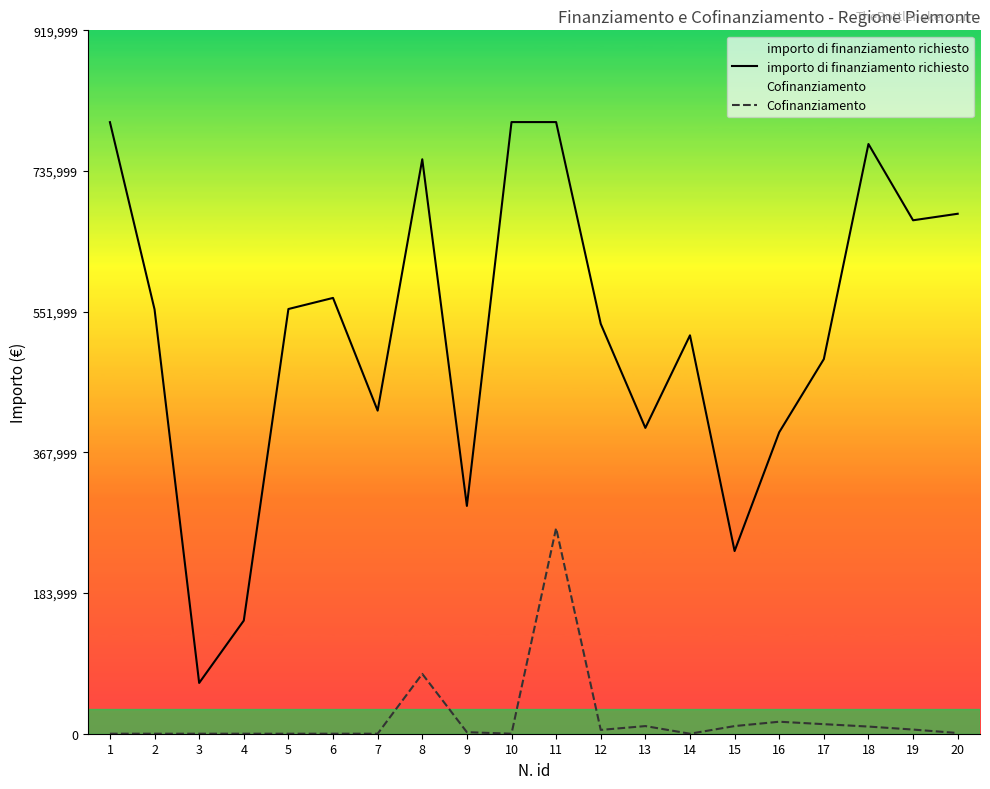

What is the value of the importo di finanziamento richiesto point at the 6th from the left?

570000.0